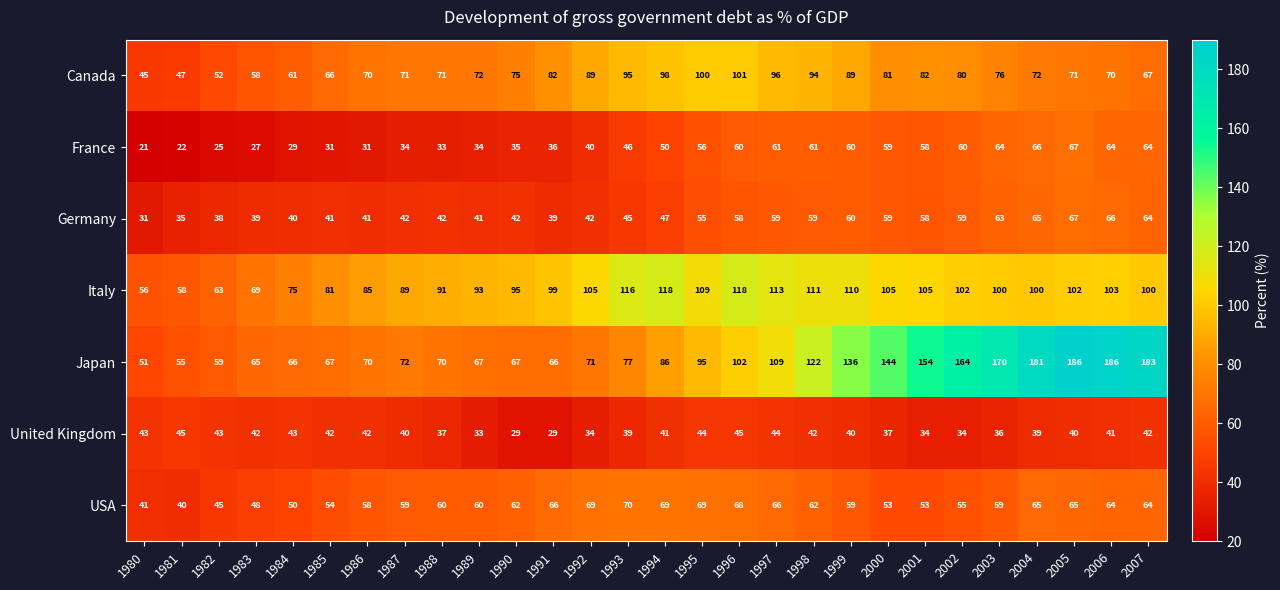

Which series has the widest spread of values?

Japan